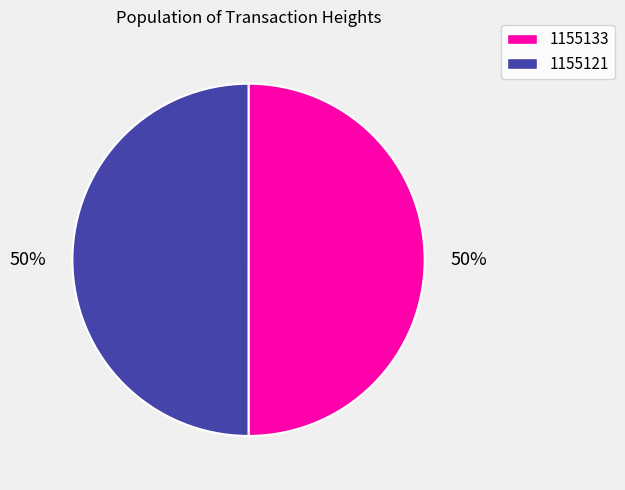

Is it true that 1155133 is 50% of the pie?

True